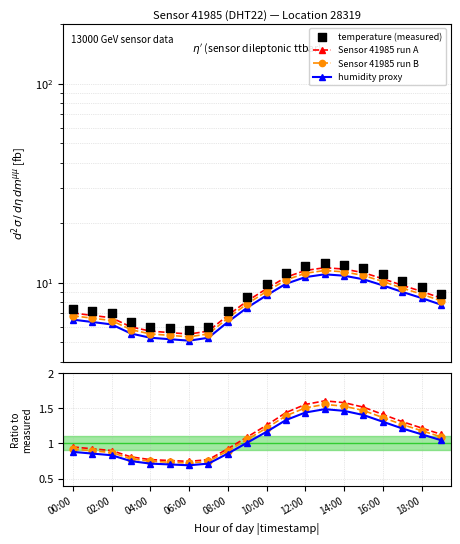

Between 14:00 and 07:00, which is larger?

14:00